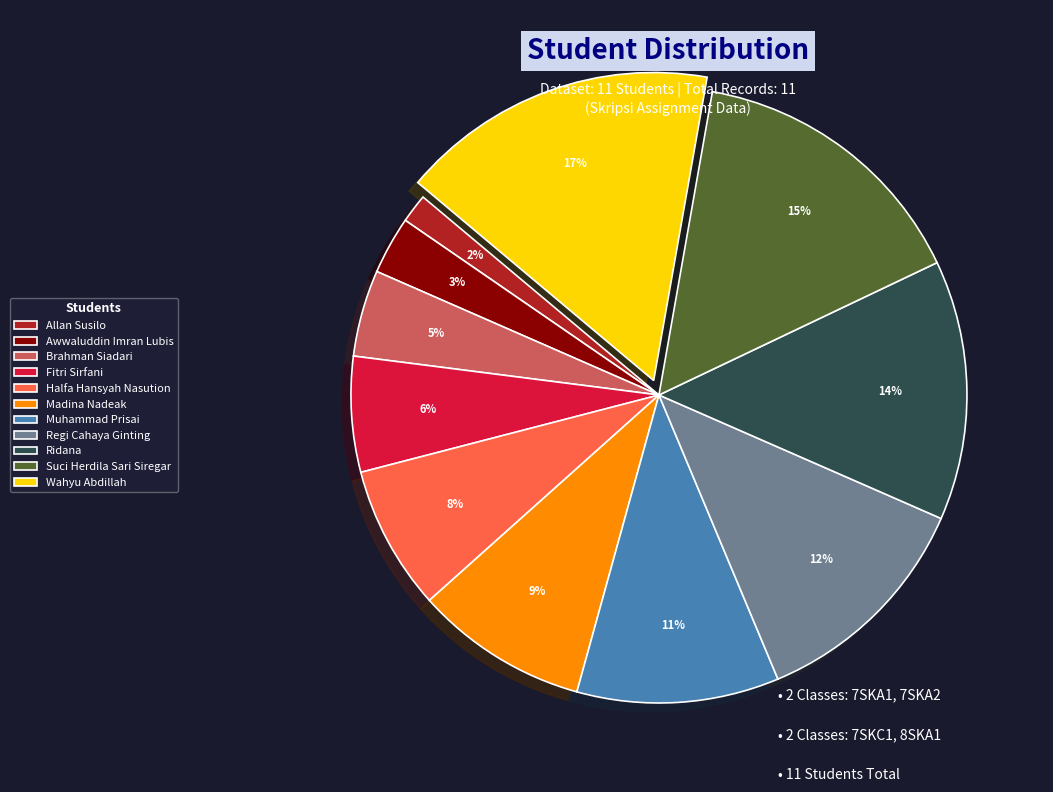

Which slice is the largest?

Wahyu Abdillah